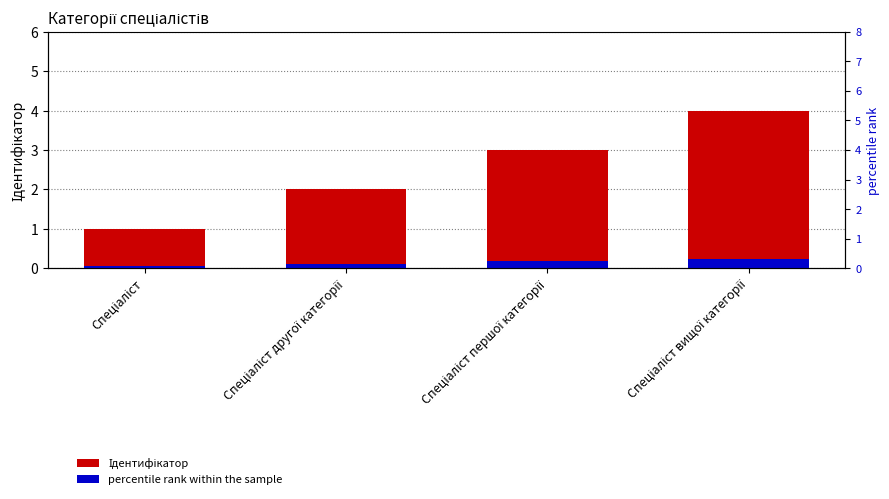

What is the greatest value displayed?

4.0